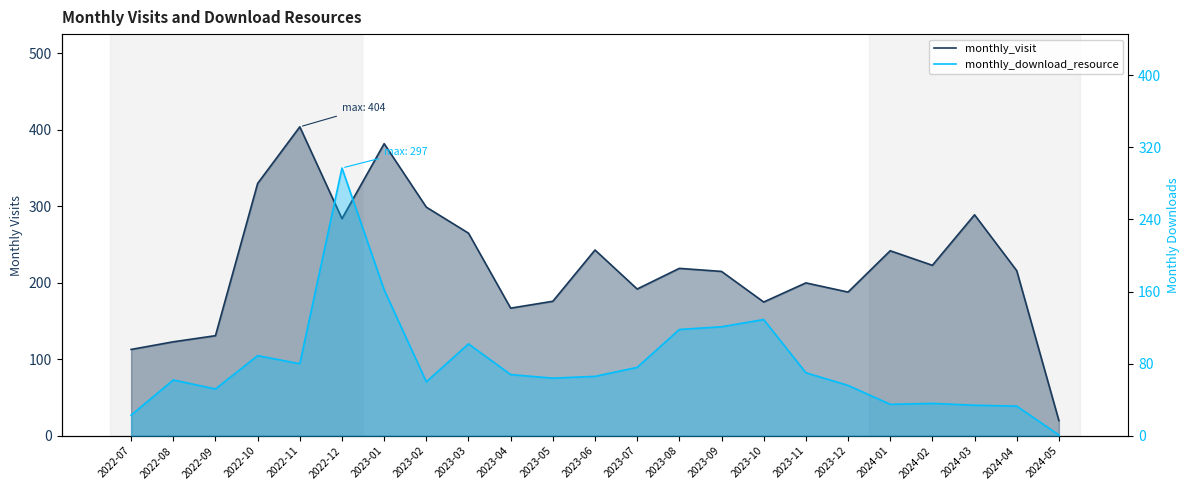

What is the label of the 4th point from the left?

2022-10